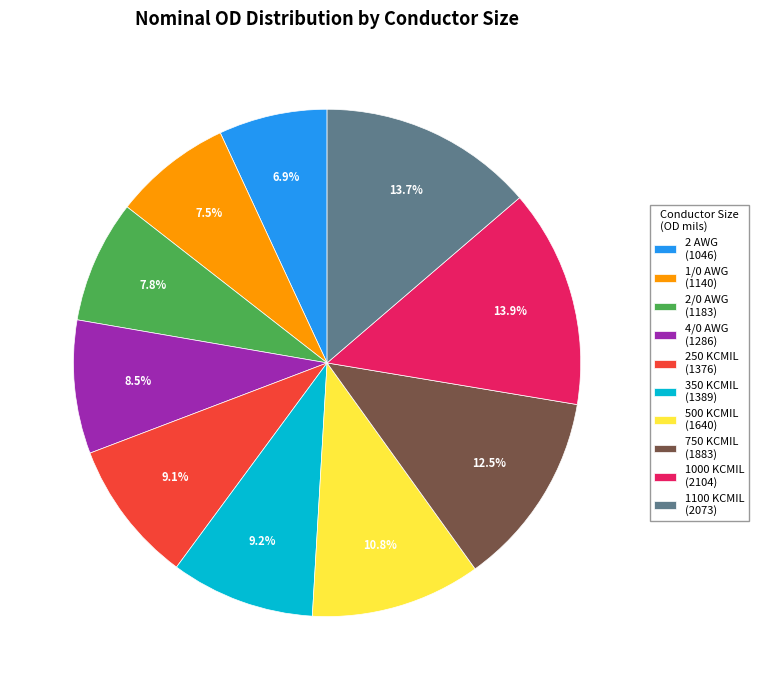

How many segments does this pie chart have?

10